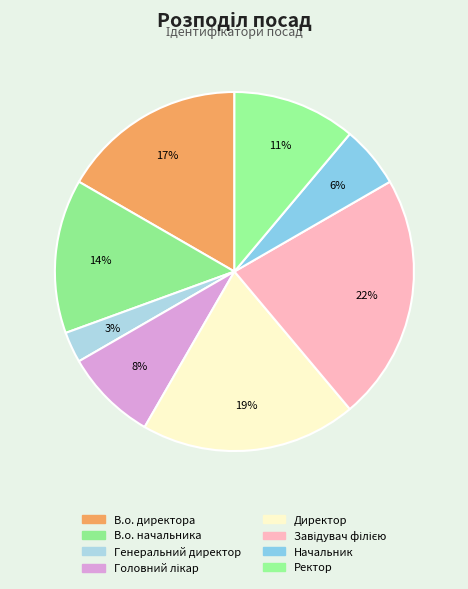

How many segments does this pie chart have?

8